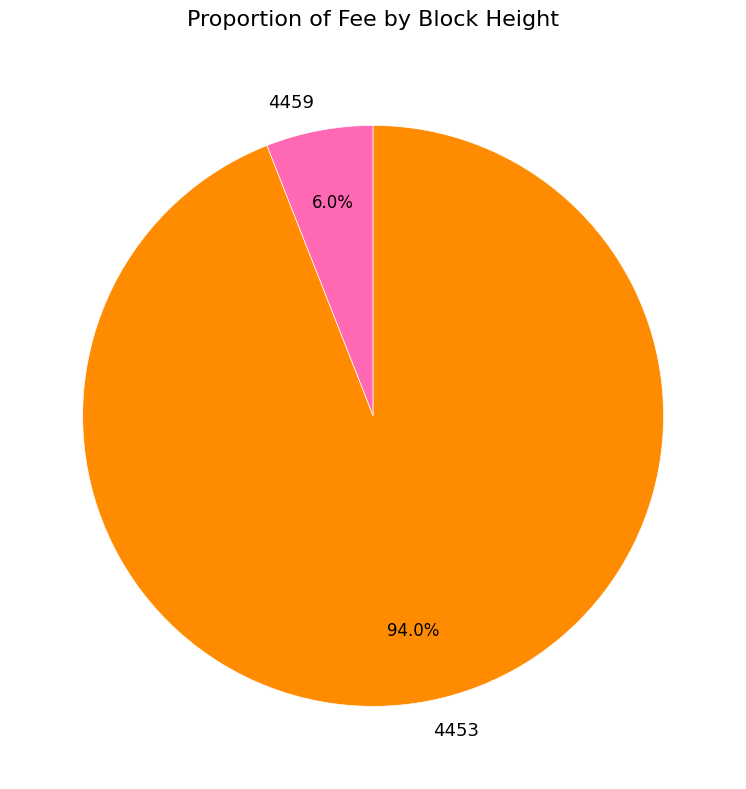

Is there a majority slice in this chart?

Yes